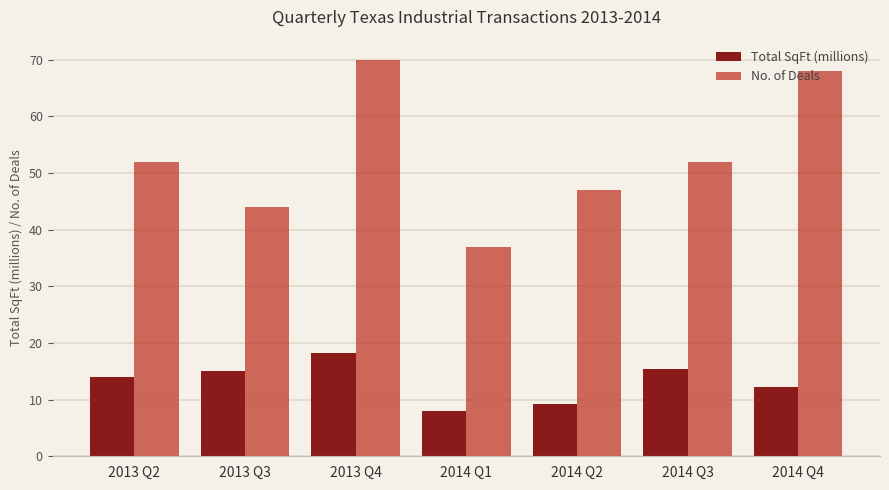

Reading left to right, extract all data points from this chart.

Total SqFt (millions): 2013 Q2=14.1	2013 Q3=15.0	2013 Q4=18.3	2014 Q1=8.1	2014 Q2=9.3	2014 Q3=15.4	2014 Q4=12.3
No. of Deals: 2013 Q2=52.0	2013 Q3=44.0	2013 Q4=70.0	2014 Q1=37.0	2014 Q2=47.0	2014 Q3=52.0	2014 Q4=68.0